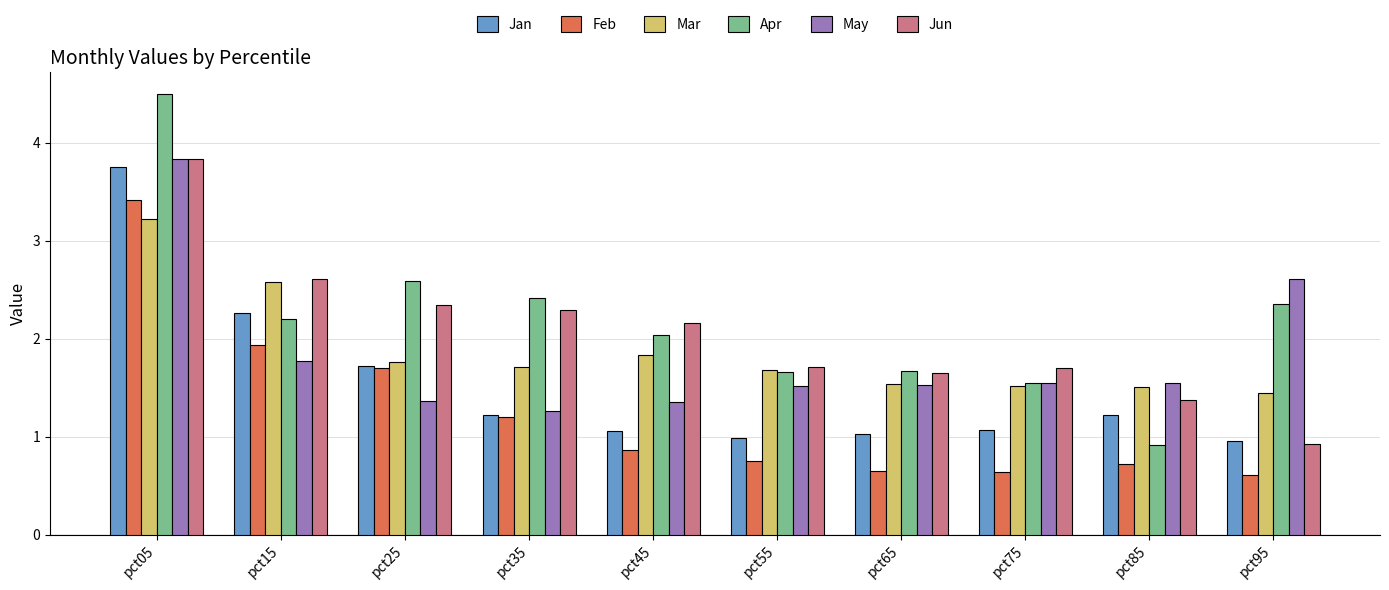

What are all the series names shown in the legend?

Jan, Feb, Mar, Apr, May, Jun